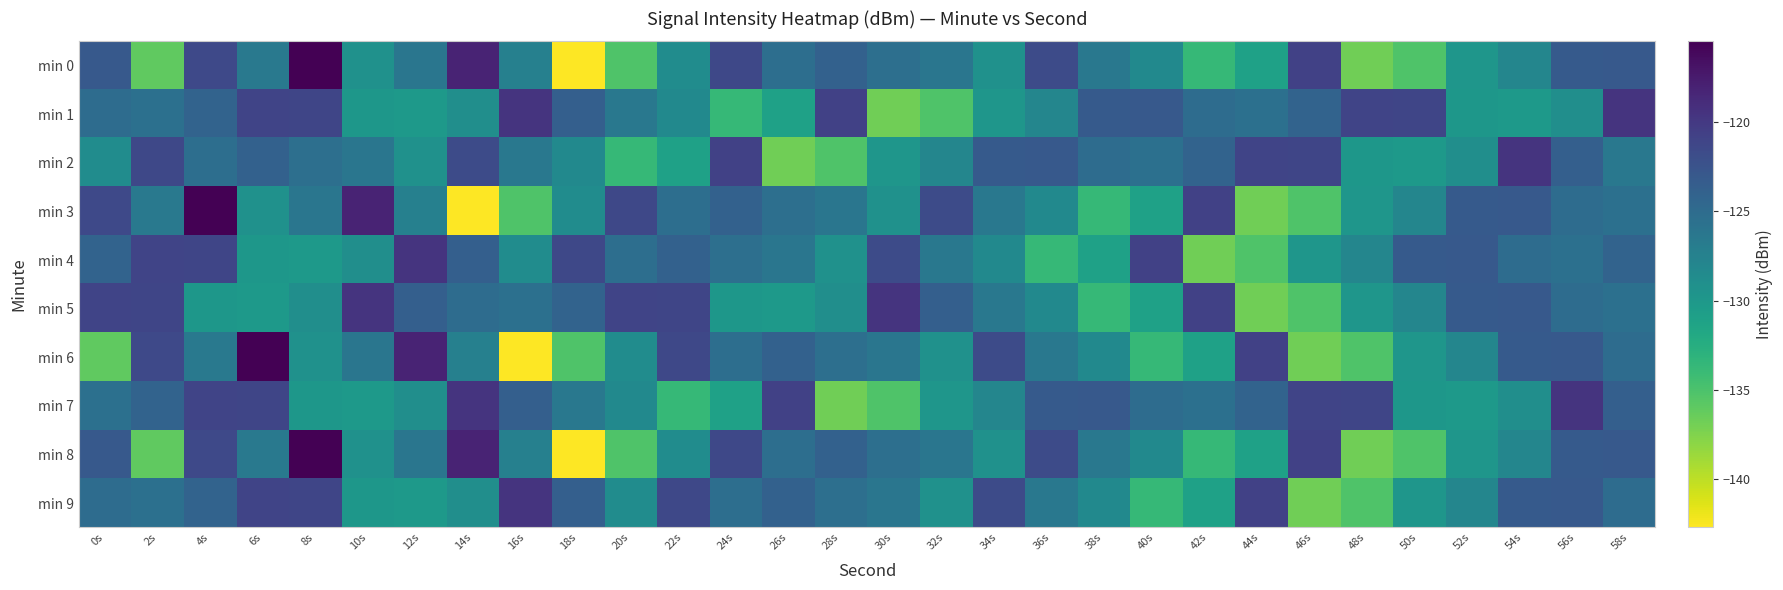

What is the spread (max minus min) of values at 56s?

9.4